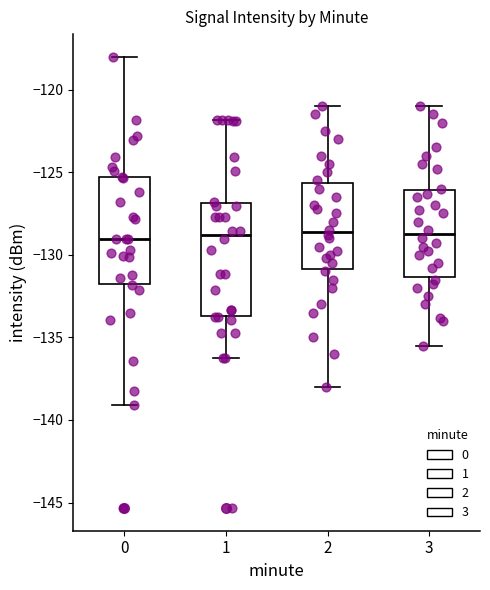

Reading left to right, transcribe this box plot: for each box, give where its median line is, the range the box spans, and where its two whiskers end, as read against the y-axis. The values are not printed on the chart, so give them approximately, as read against the axis.

0: median -129.0, box -131.5 to -125.5, whiskers -139.0 to -118.0
1: median -129.0, box -133.5 to -127.0, whiskers -136.5 to -122.0
2: median -128.5, box -131.0 to -125.5, whiskers -138.0 to -121.0
3: median -128.5, box -131.5 to -126.0, whiskers -135.5 to -121.0